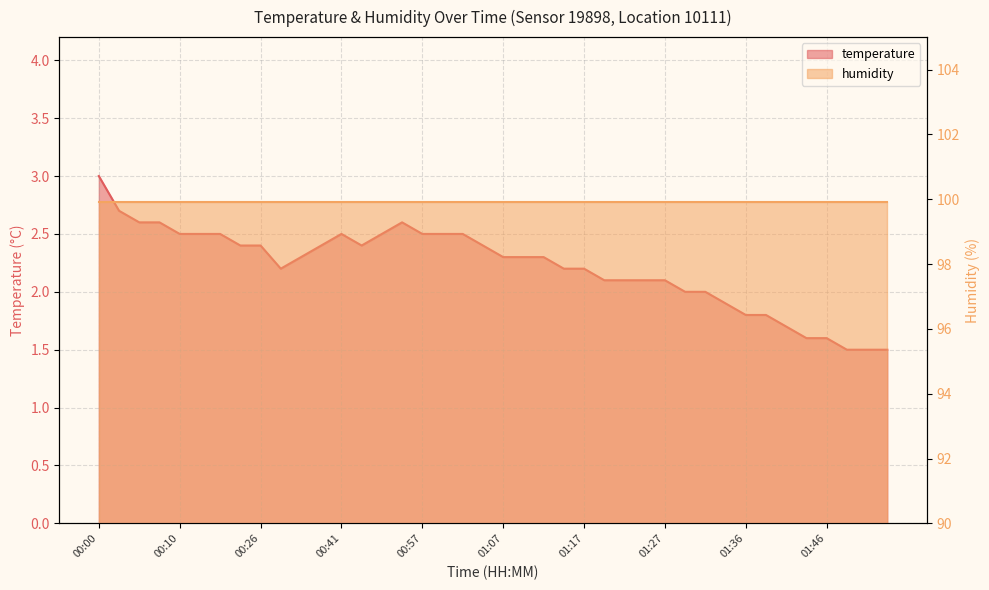

At which label is the value closest to 2?

01:29